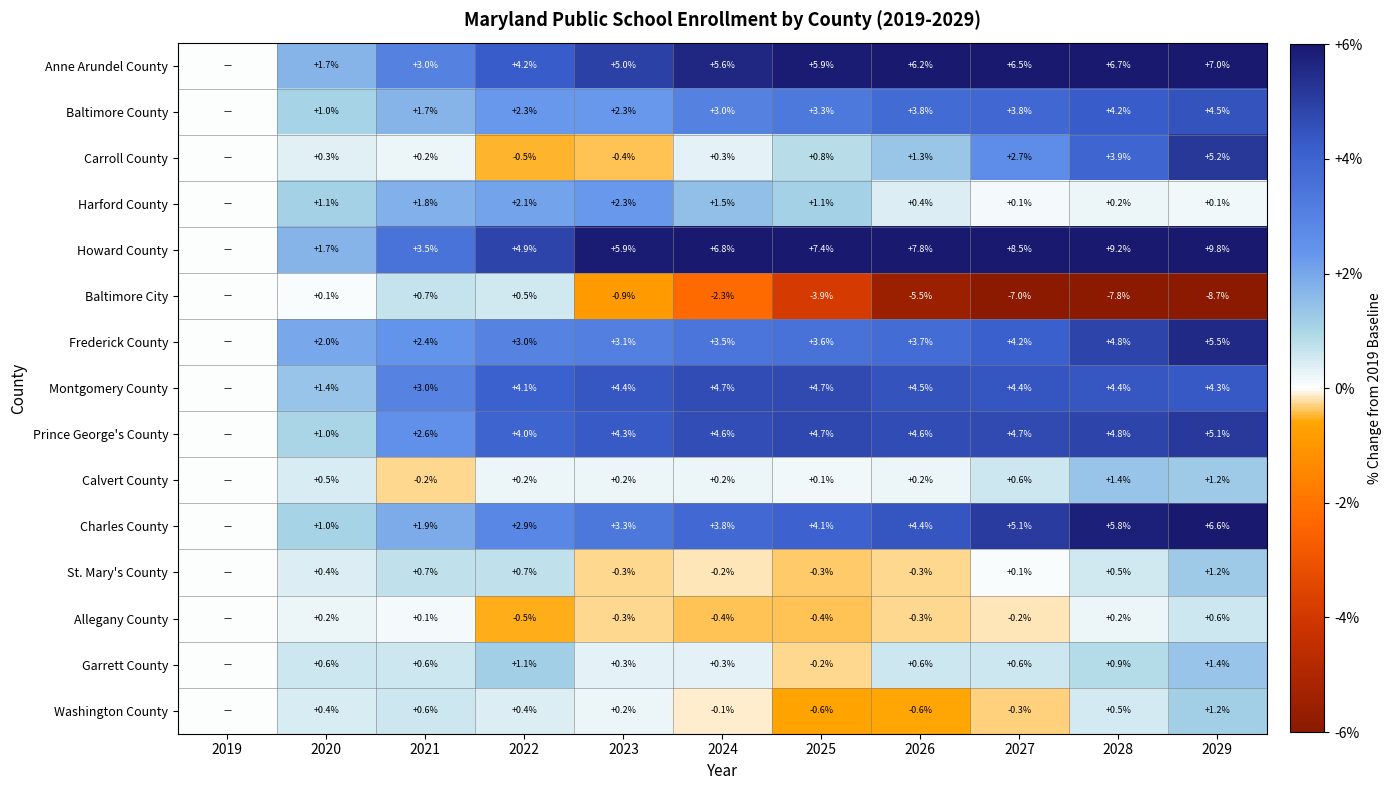

Which series changed the most between 2027 and 2028?

Carroll County